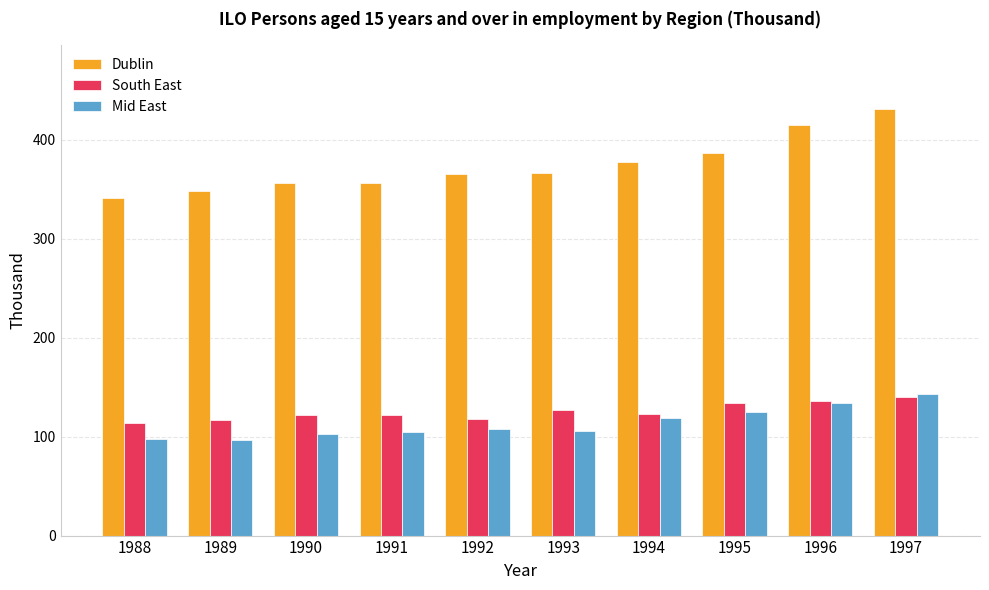

True or false: Mid East has a value of 133.6 at 1996.

True